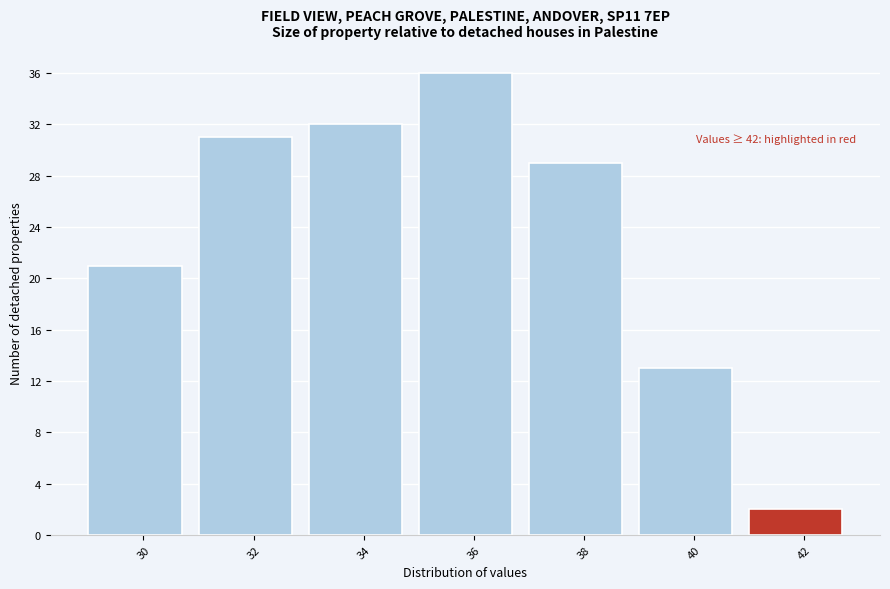

Reading right to left, transcribe all the data shown in this chart.

42=2	40=13	38=29	36=36	34=32	32=31	30=21